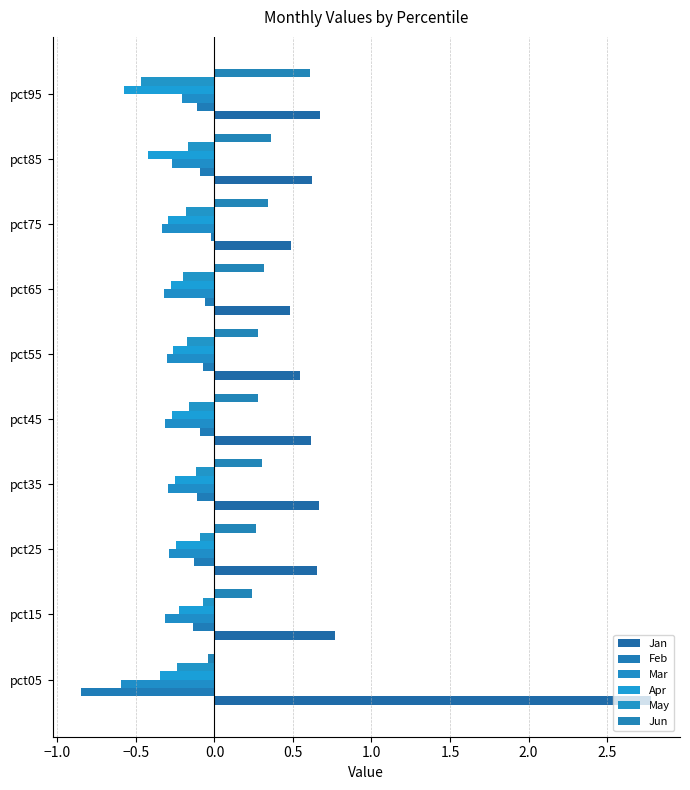

Which series has the largest total across all categories?

Jan